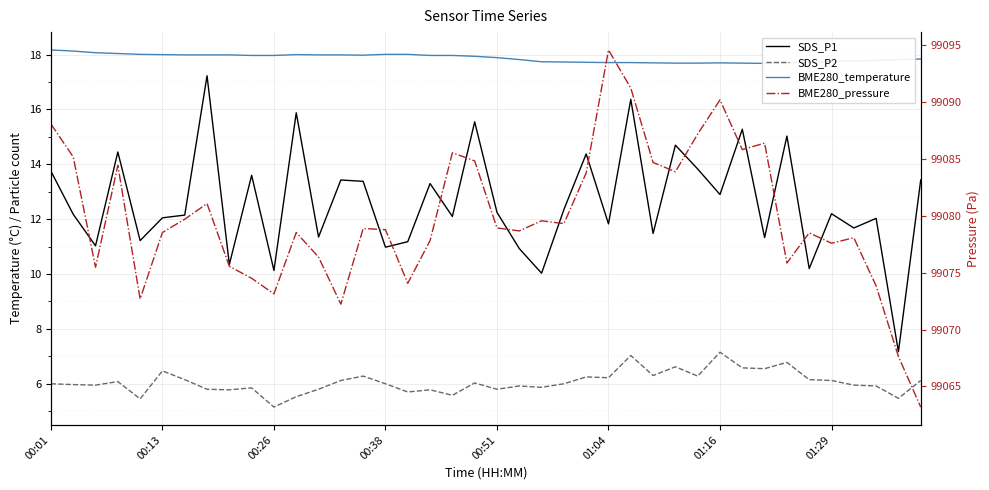

List the series in order of their peak value, highest first.

BME280_pressure, BME280_temperature, SDS_P1, SDS_P2